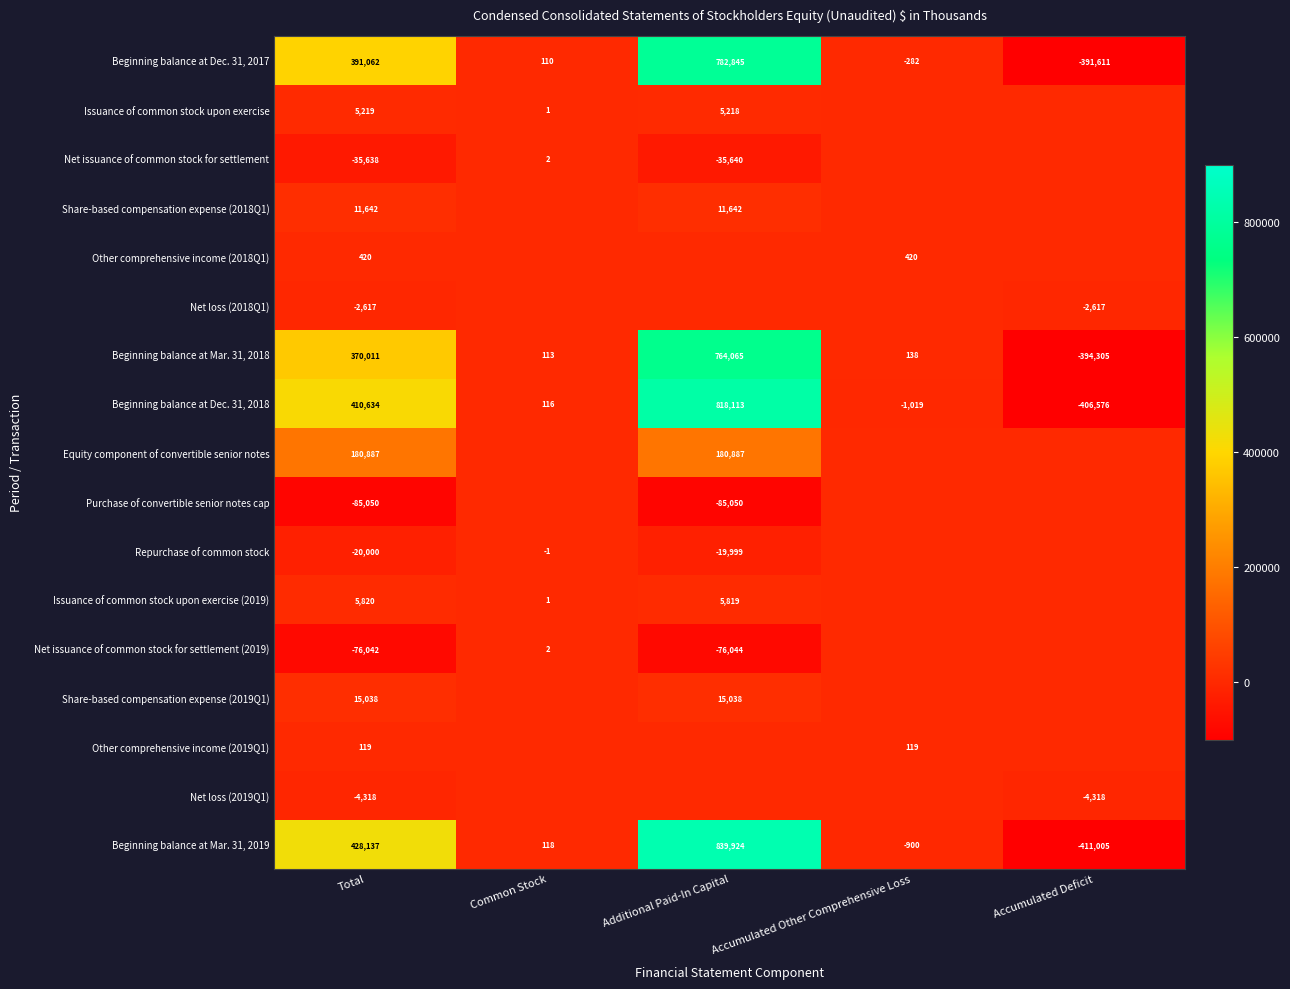

Between Accumulated Deficit and Additional Paid-In Capital, which is larger?

Additional Paid-In Capital